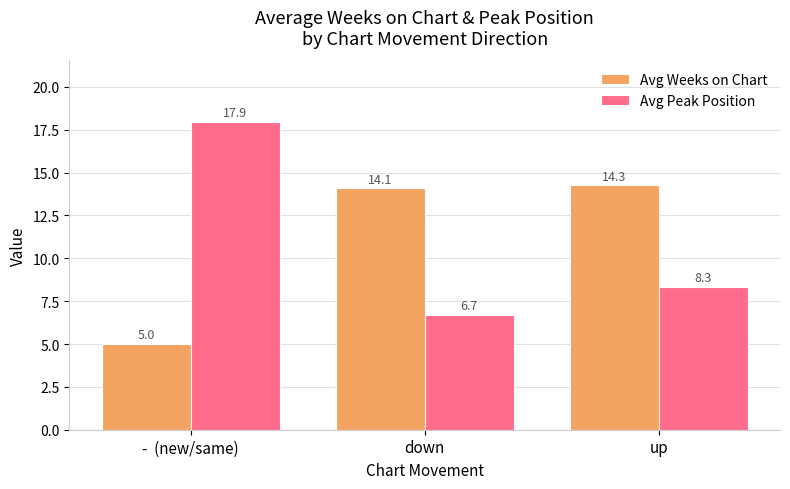

At how many categories does at least one series exceed 7?

3